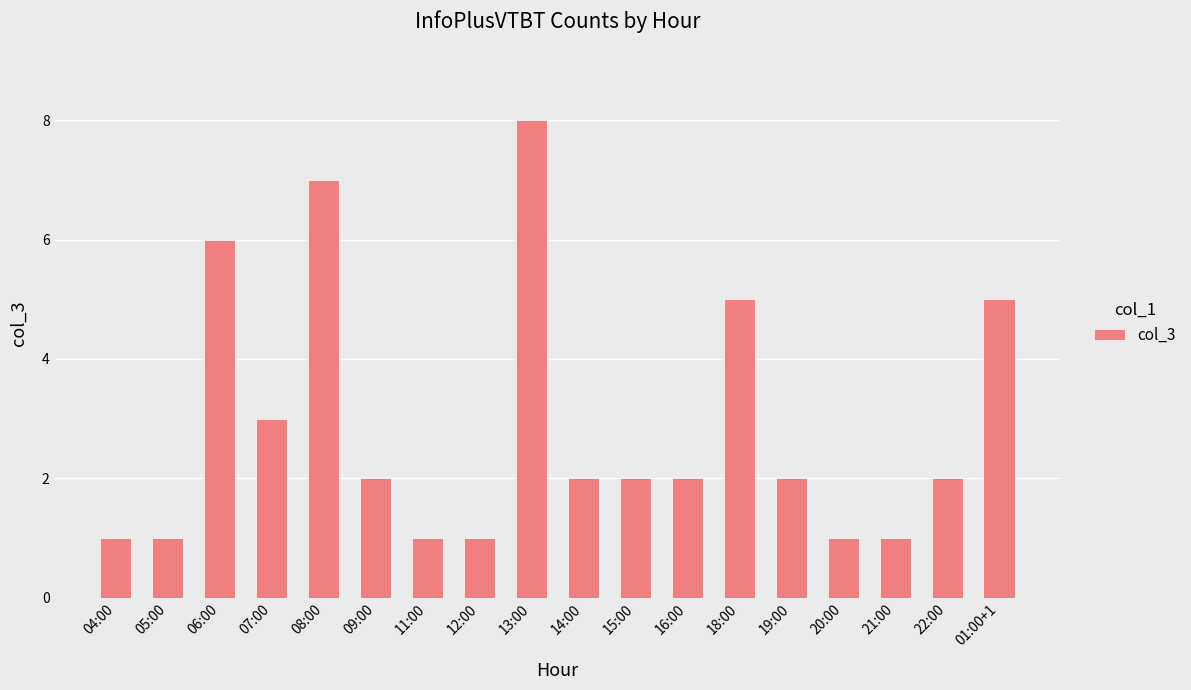

Which category has the highest value across all series?

13:00